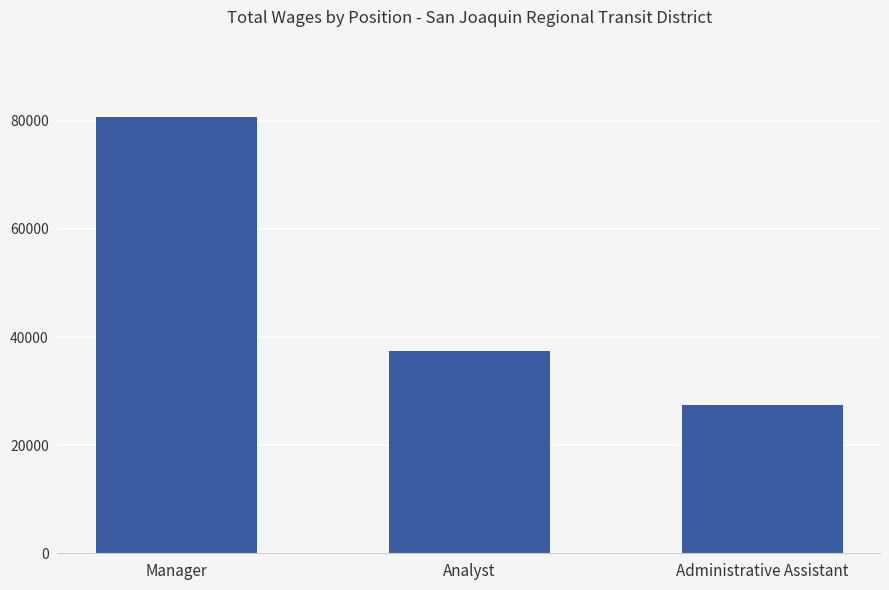

What is the approximate value at Administrative Assistant, to the nearest 50?

27500